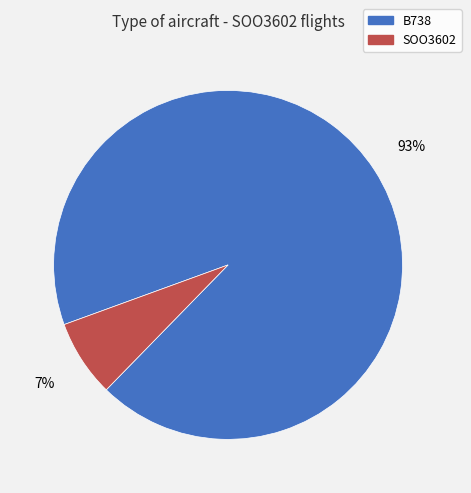

Is it true that B738 is 93% of the pie?

True